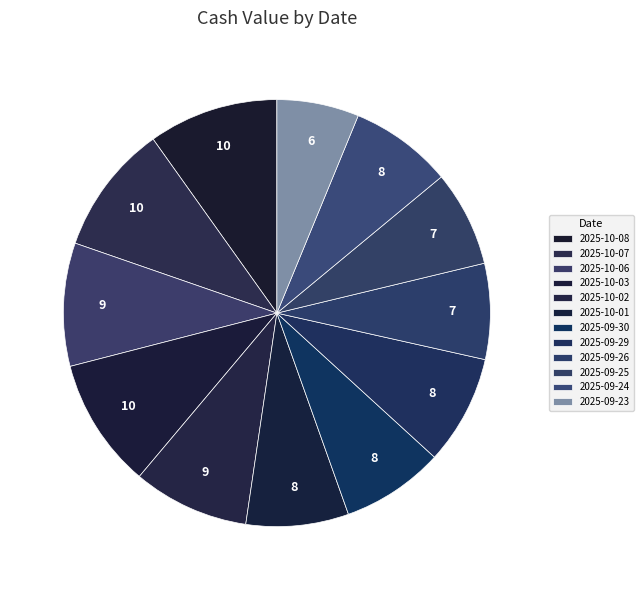

Count the number of slices in the pie.

12